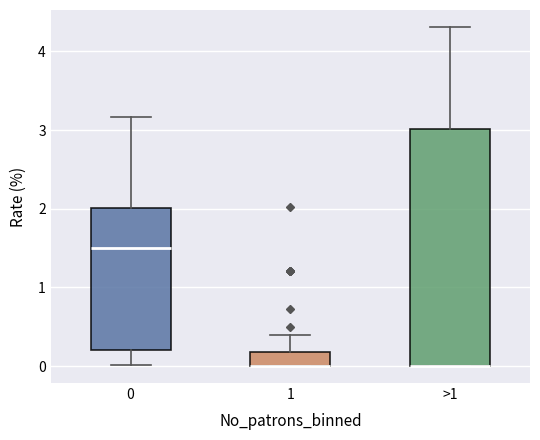

Which box is the tallest, from its lower edge to its upper edge?

>1